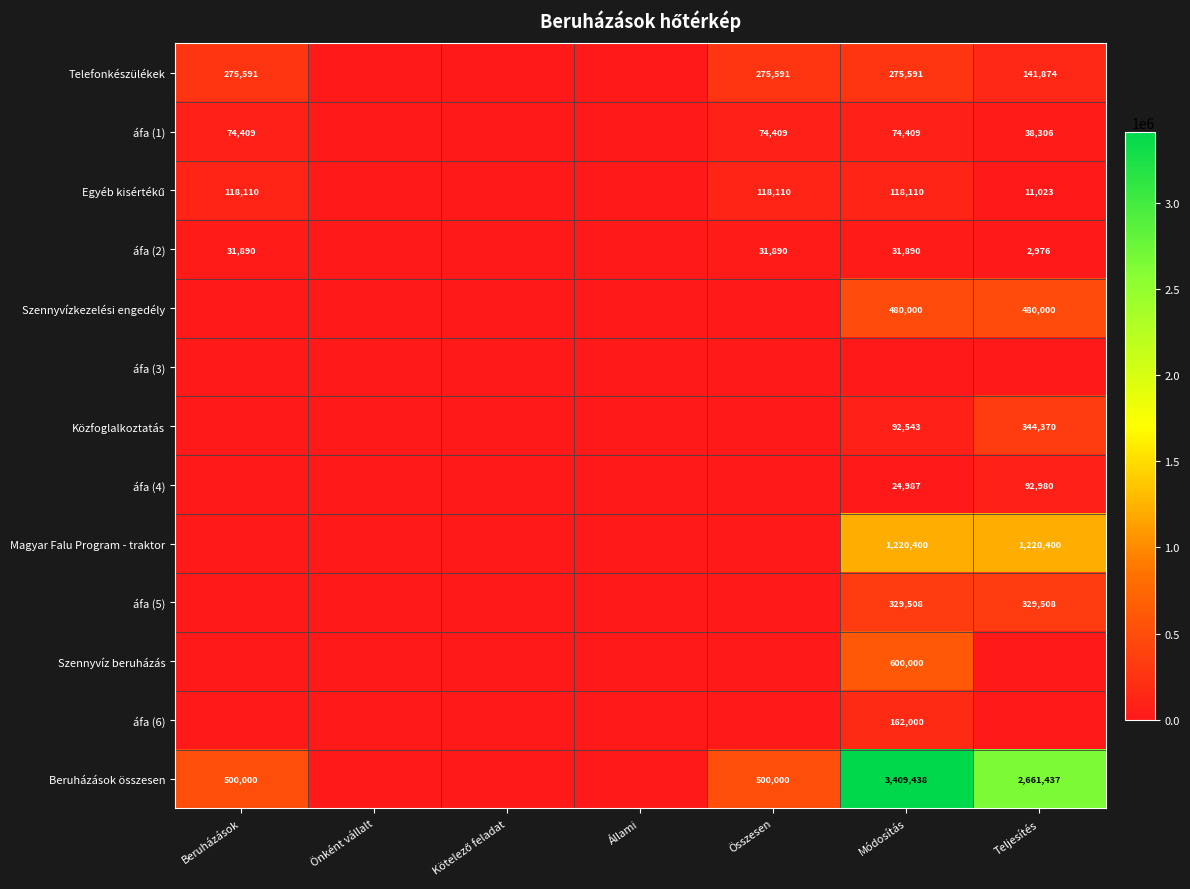

The value of Telefonkészülékek at Módosítás is 275591. True or false?

True